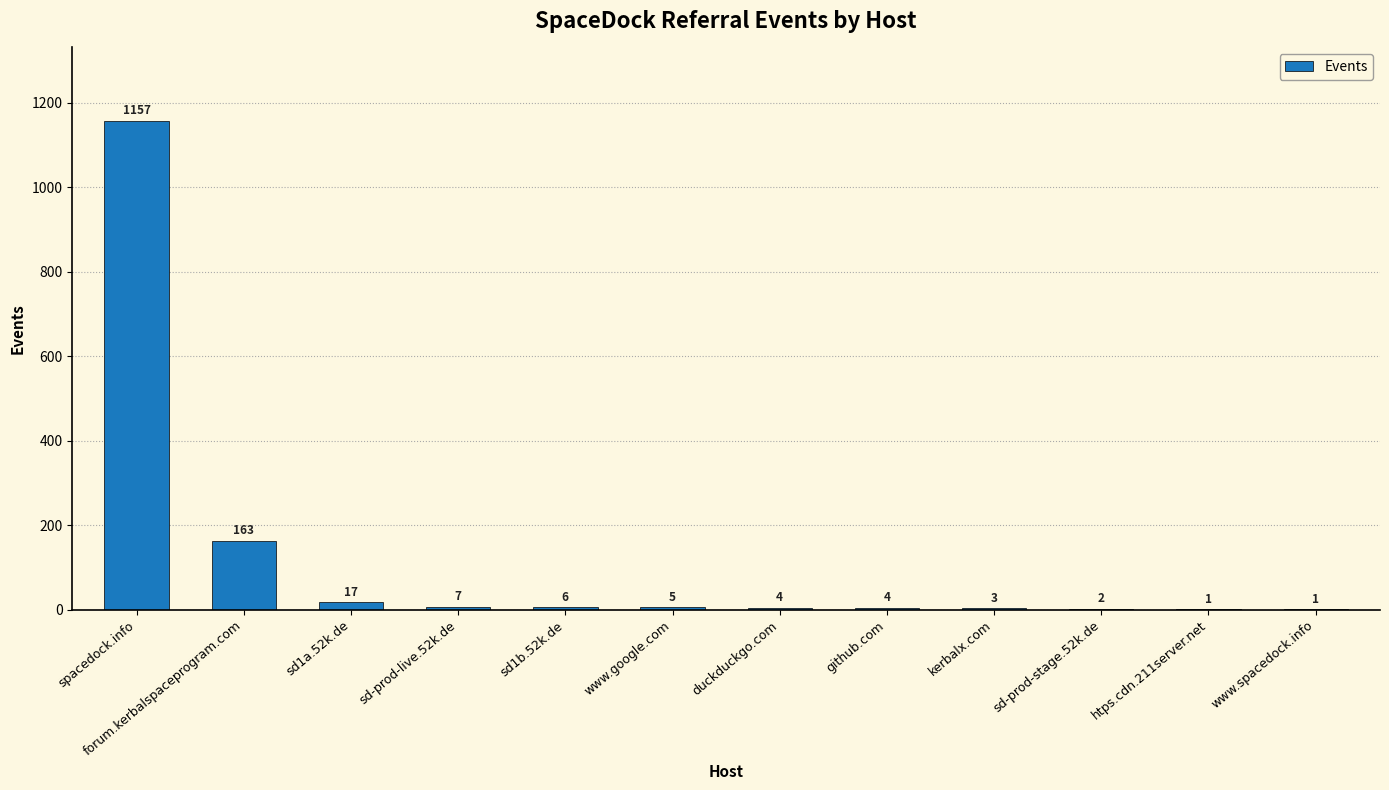

Between kerbalx.com and spacedock.info, which is larger?

spacedock.info